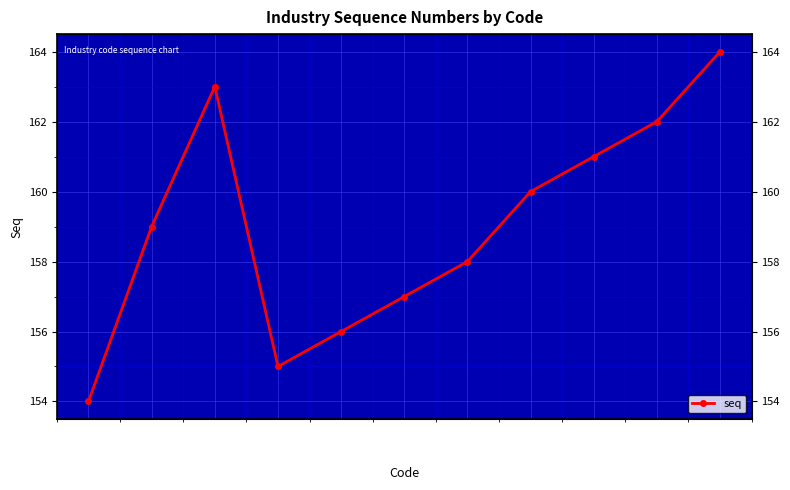

How many data points are less than 159?

5